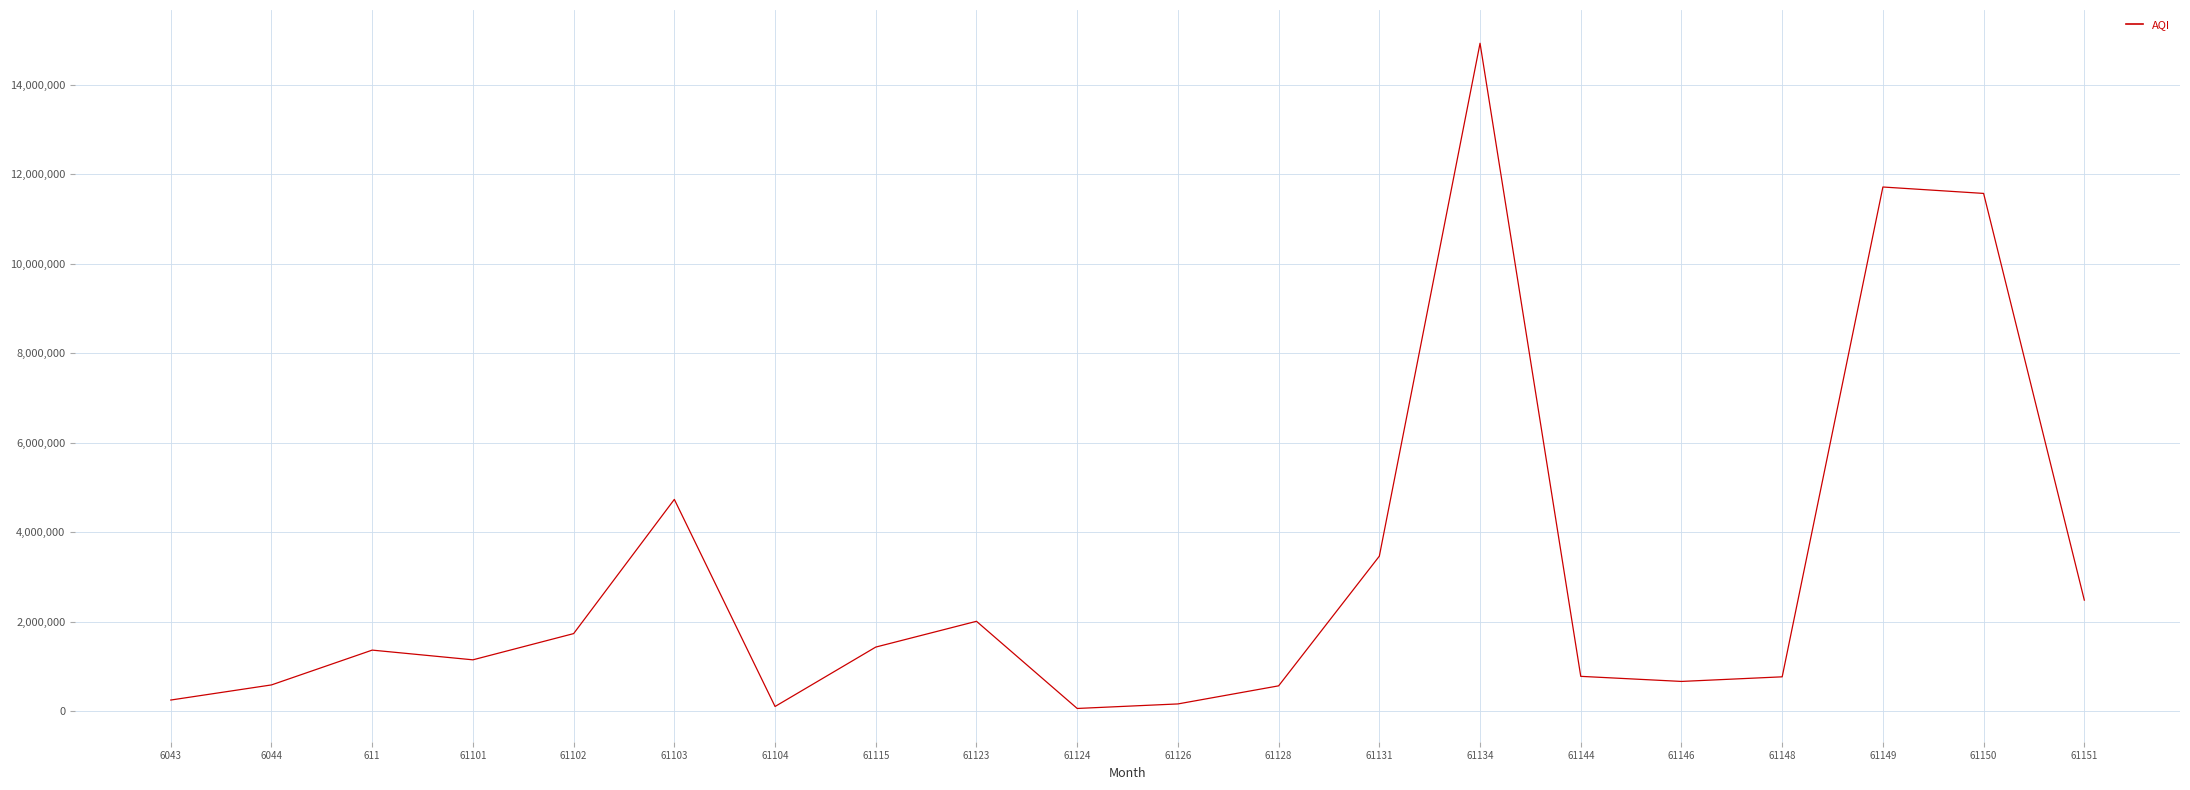

What is the sum of all values?

60554265.5